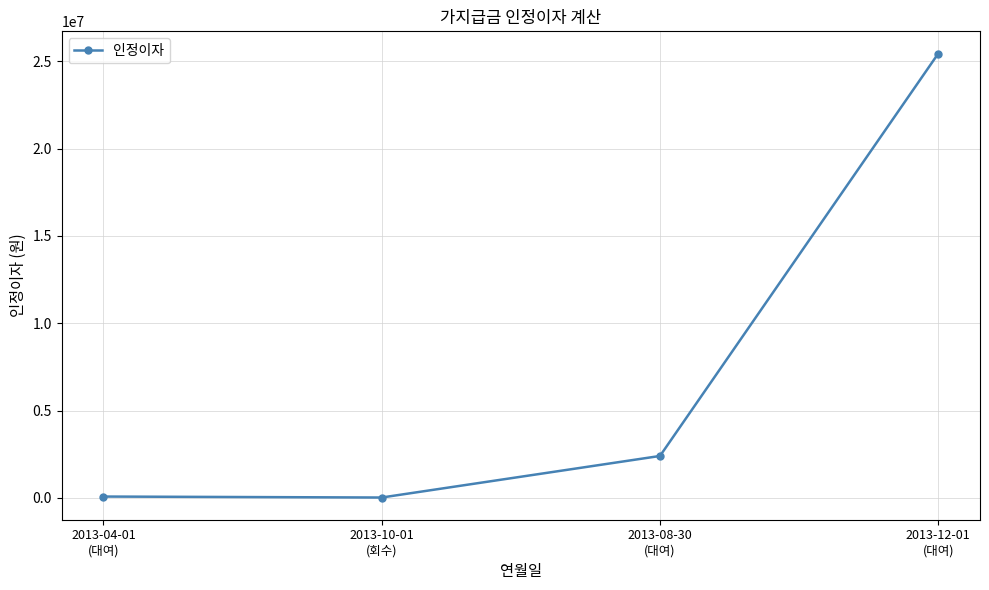

Where is the data nearest to the value 12731917?

2013-08-30
(대여)